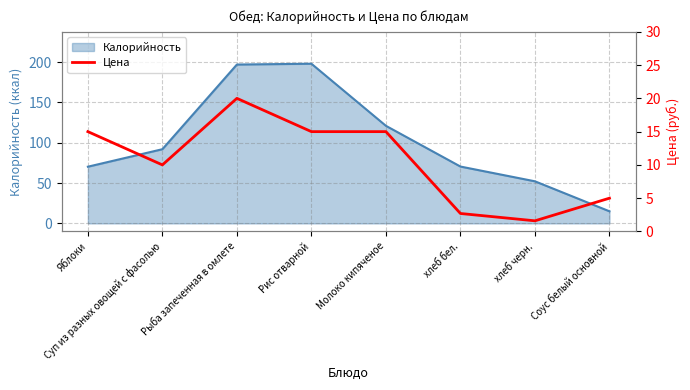

What is the label of the 2nd point from the left?

Суп из разных овощей с фасолью